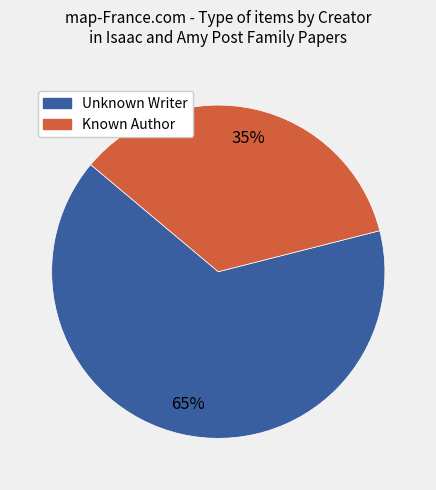

Rank the categories by value from highest to lowest.

Unknown Writer, Known Author